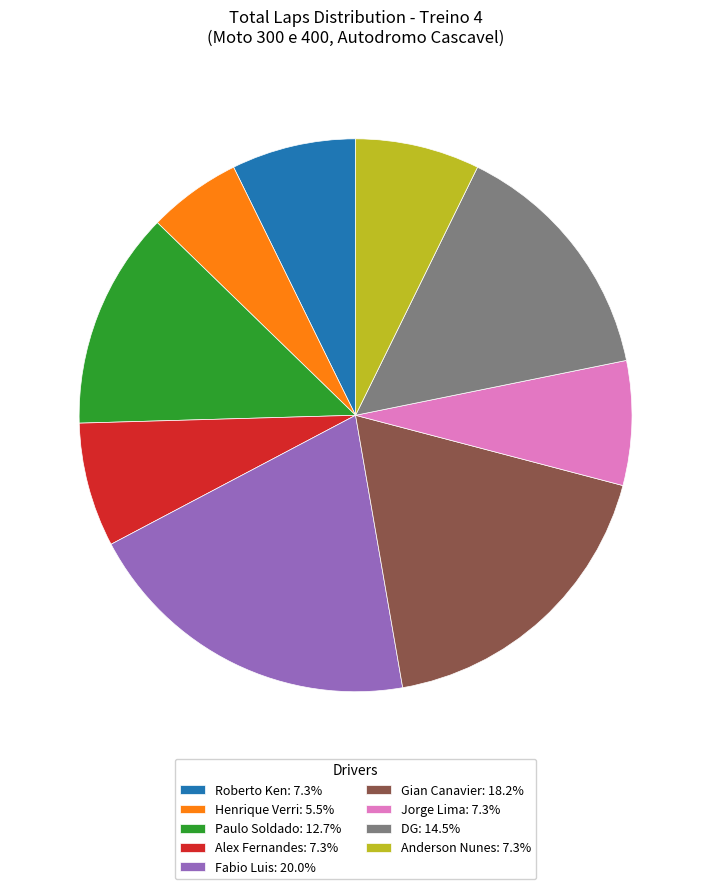

What is the ratio of the value at Roberto Ken: 7.3% to the value at Jorge Lima: 7.3%?

1.0